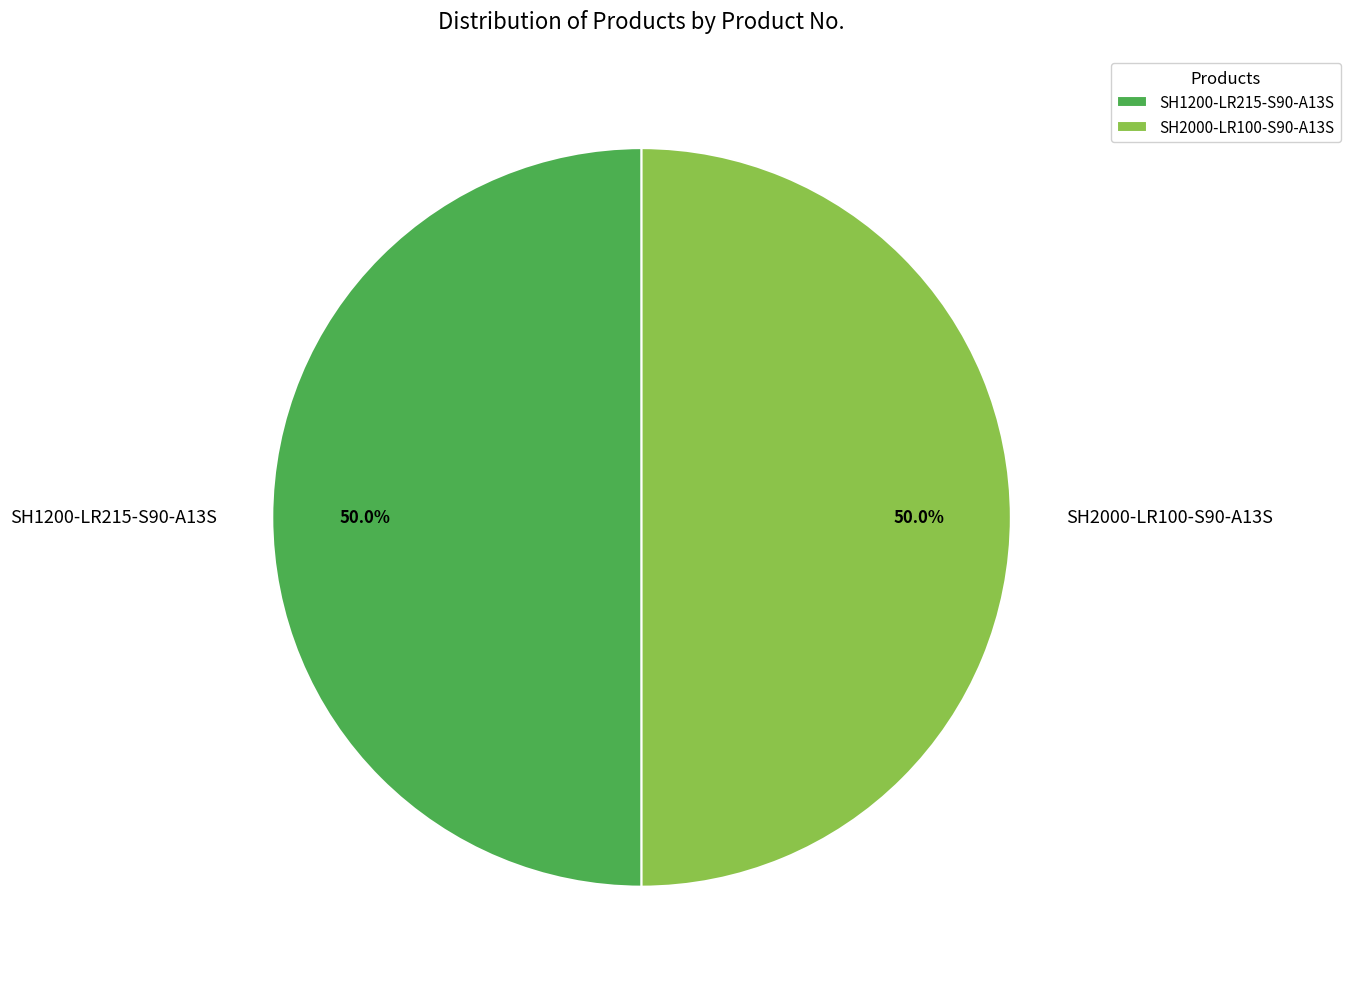

Approximately how many times larger is the value at SH1200-LR215-S90-A13S compared to SH2000-LR100-S90-A13S?

1.0